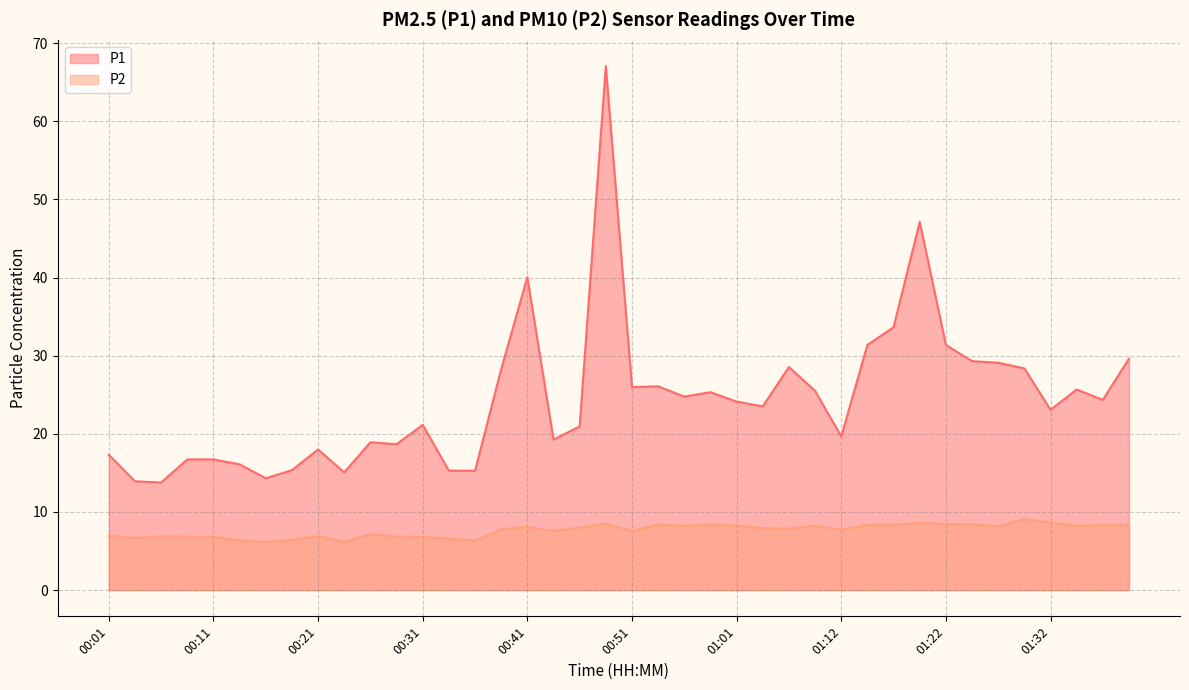

What is the minimum value for P1?

13.8